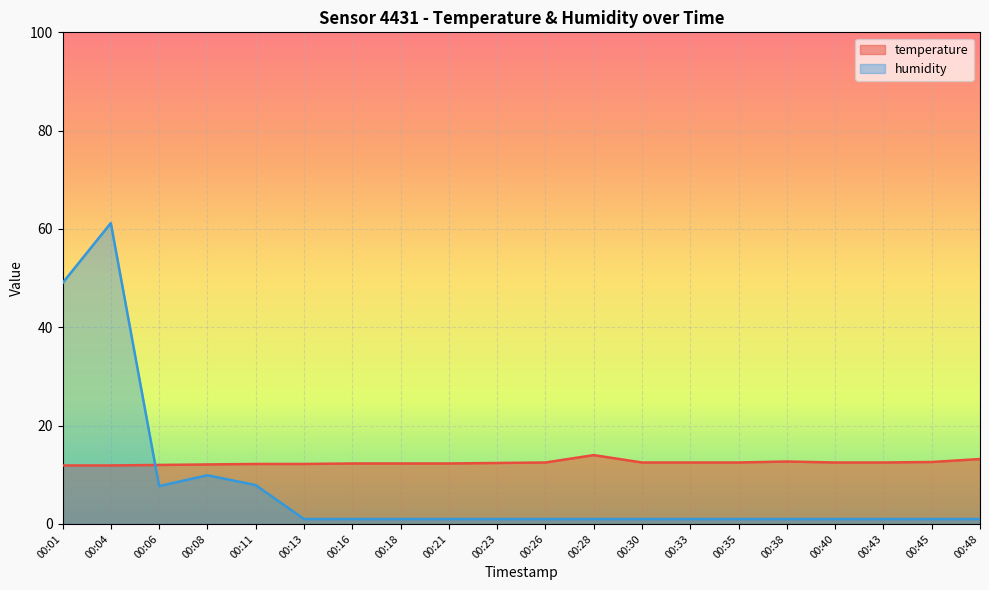

List the series in order of their peak value, lowest first.

temperature, humidity